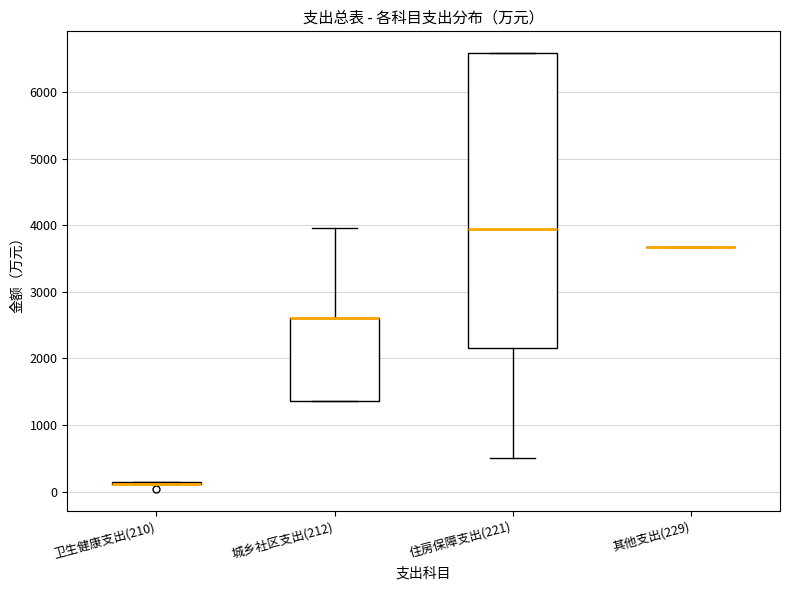

Reading left to right, transcribe this box plot: for each box, give where its median line is, the range the box spans, and where its two whiskers end, as read against the y-axis. The values are not printed on the chart, so give them approximately, as read against the axis.

卫生健康支出(210): box collapsed to a line at 100, whiskers 100 to 100
城乡社区支出(212): median 2600 (drawn on the box's upper edge), box 1400 to 2600, whiskers 1400 to 4000
住房保障支出(221): median 3900, box 2100 to 6600, whiskers 500 to 6600
其他支出(229): box collapsed to a line at 3700, whiskers 3700 to 3700